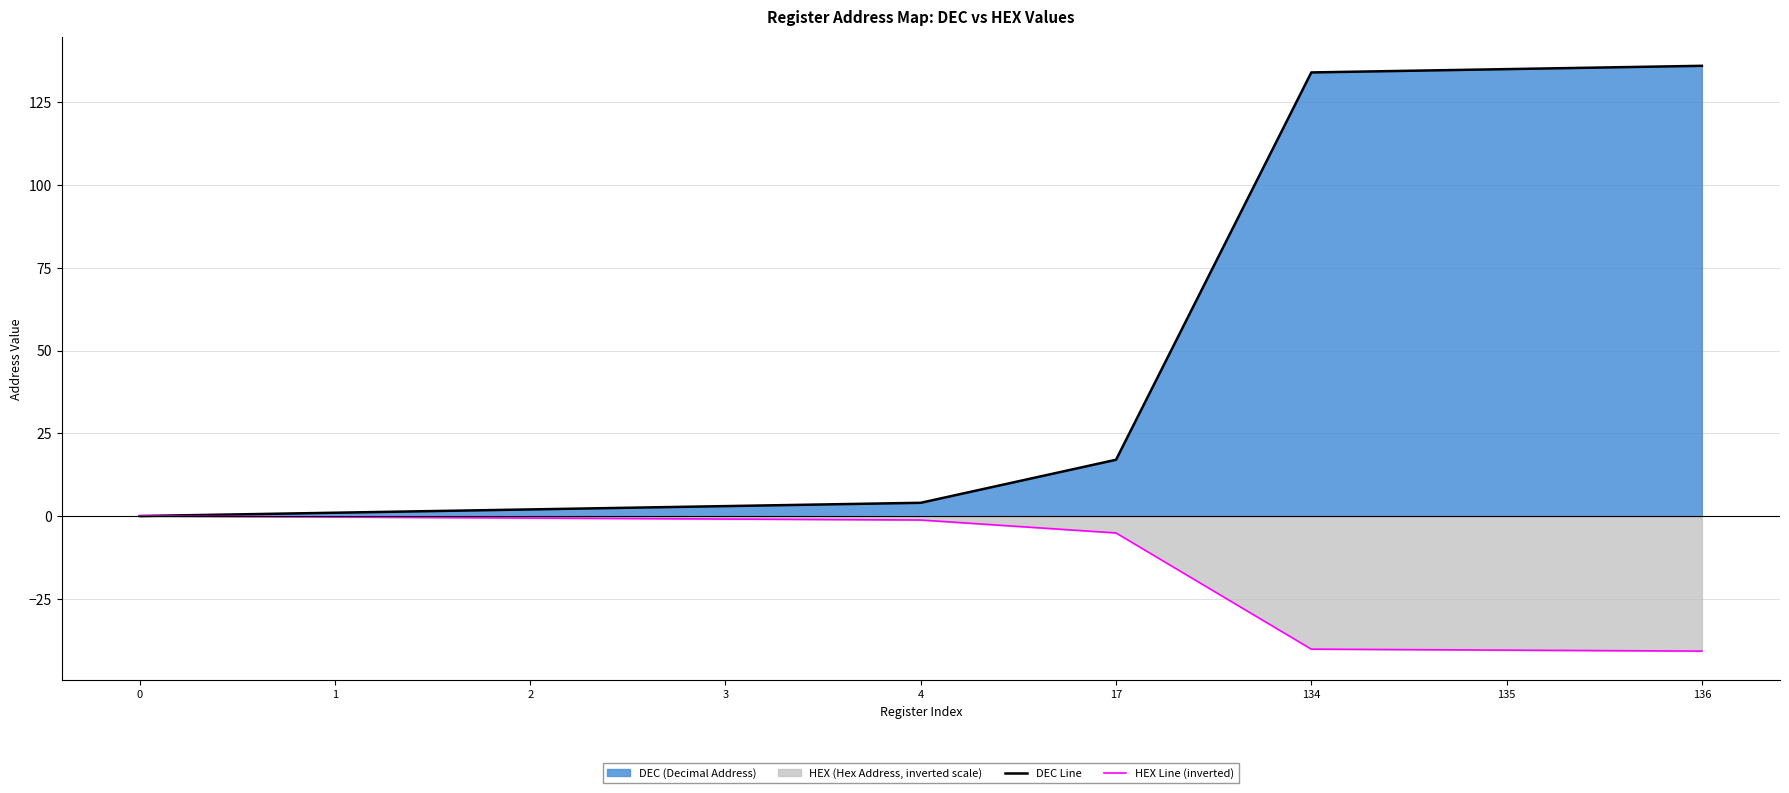

How many positive values does the DEC Line series have?

8